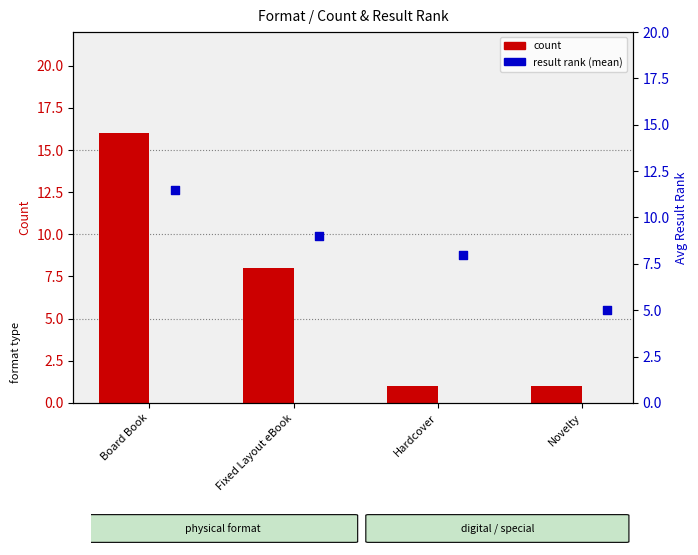

At how many categories does at least one series exceed 1?

4